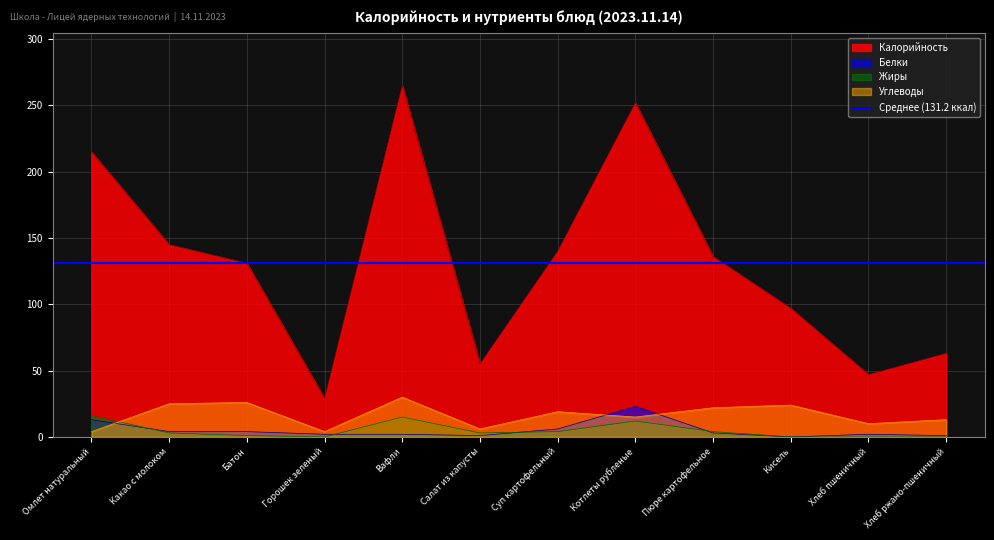

What is the label of the 9th point from the left?

Пюре картофельное